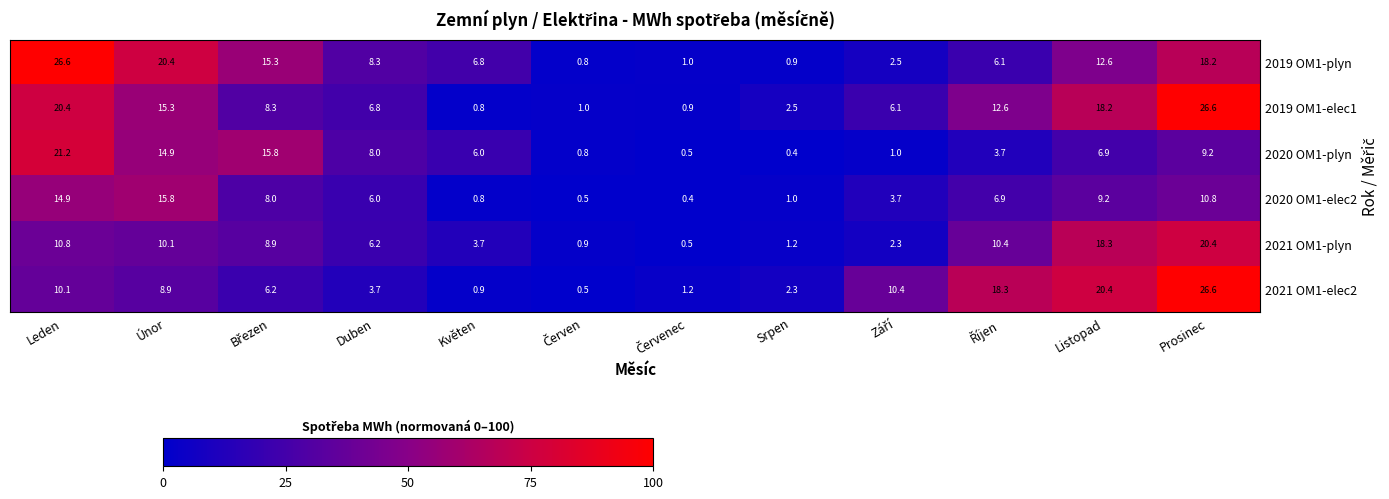

At Duben, list the series in order from largest to smallest.

2019 OM1-plyn, 2020 OM1-plyn, 2019 OM1-elec1, 2021 OM1-plyn, 2020 OM1-elec2, 2021 OM1-elec2